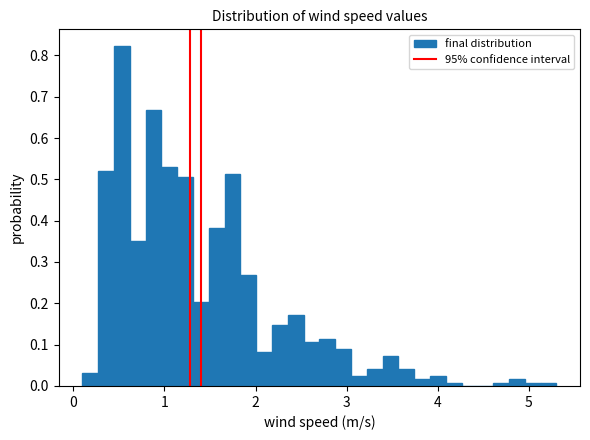

Read against the x-axis, roughly where is the centre of the tallest bar?

0.5